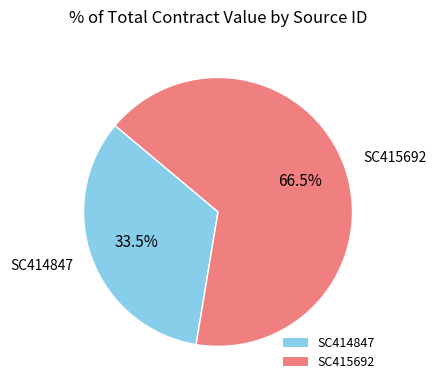

Is the sum of SC414847 and SC415692 greater than half?

Yes